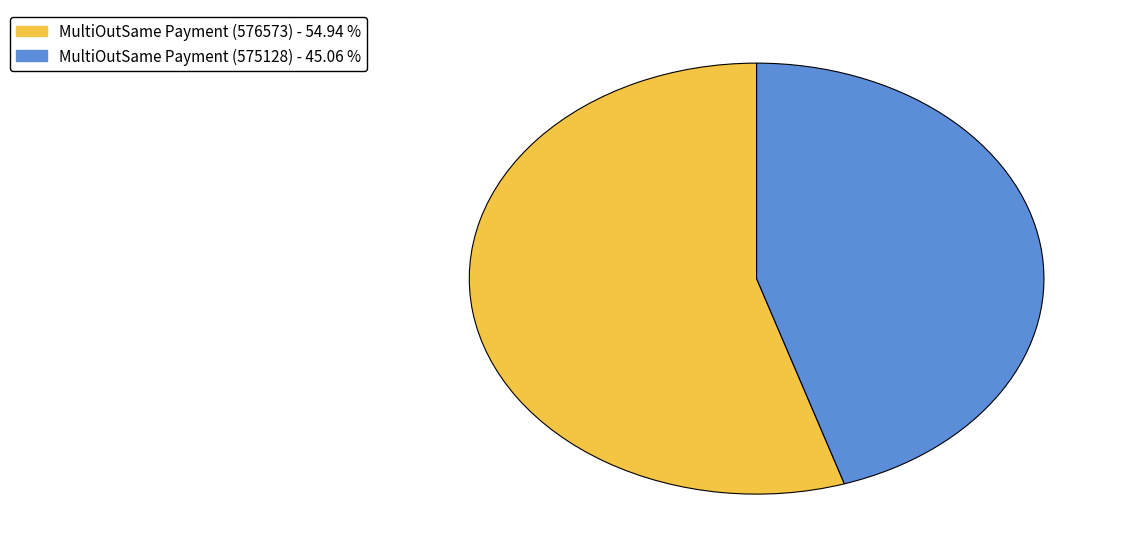

Approximately how many times larger is the value at MultiOutSame Payment (575128) compared to MultiOutSame Payment (576573)?

0.8